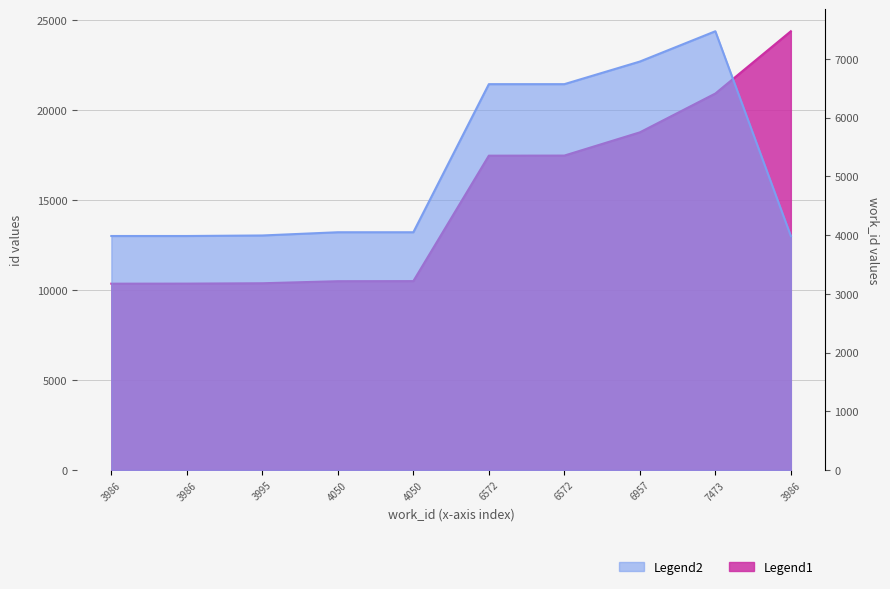

Read the Legend2 value at 3986, to the nearest 50.

4000